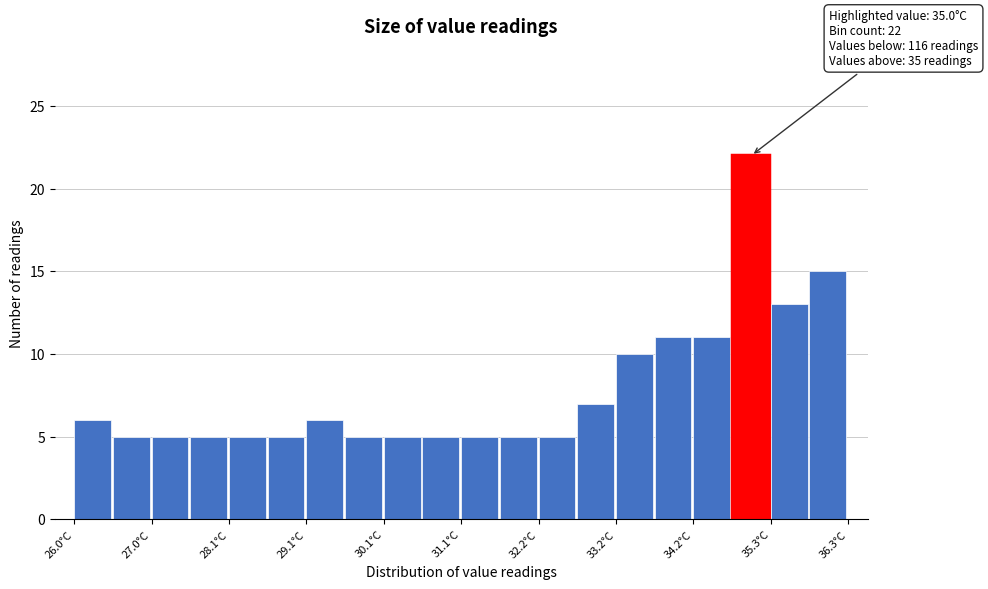

Around what value on the x-axis is the tallest bar? Give the approximate position of its centre, as read against the axis.

35.0